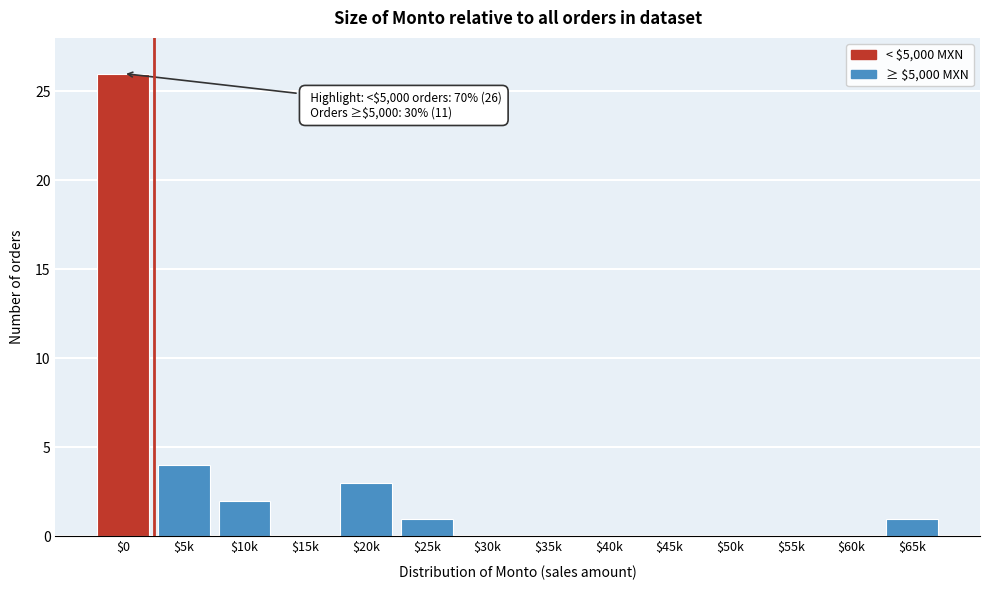

Where is the data nearest to the value 13?

$5k